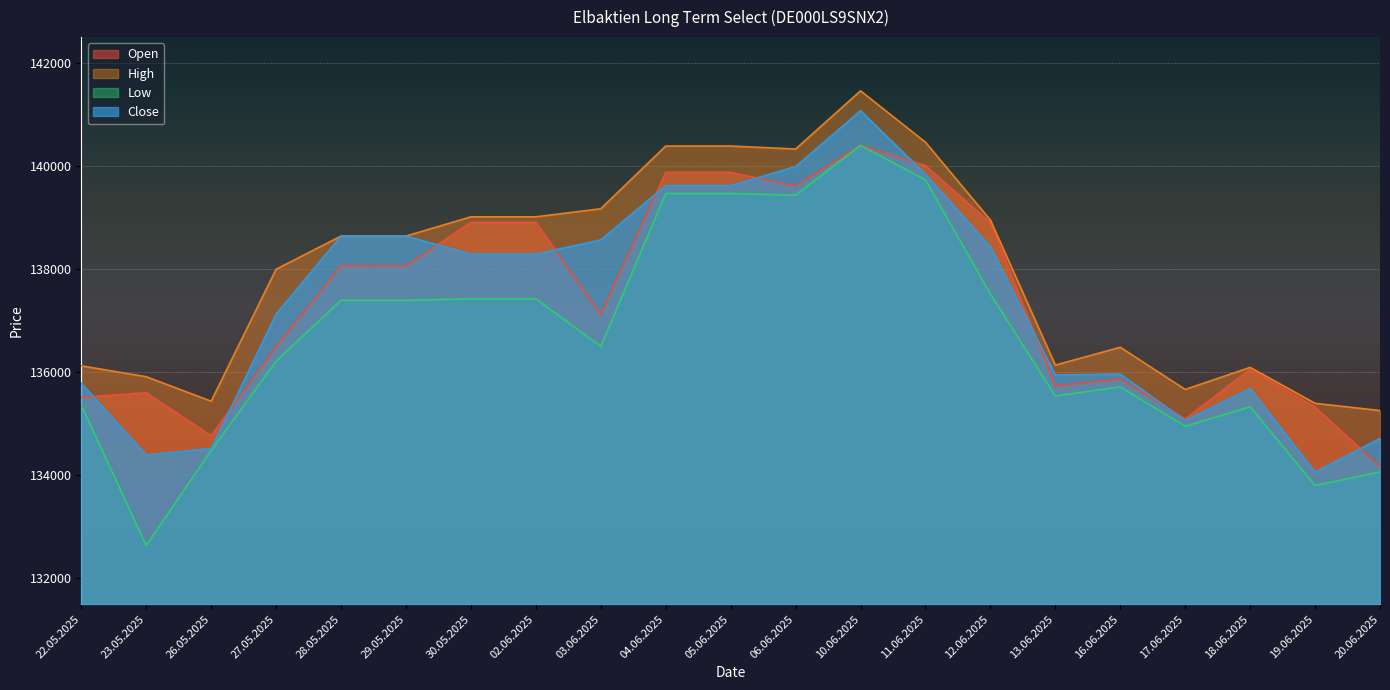

Which series ends up on top after the final intersection of Close and Open?

Close